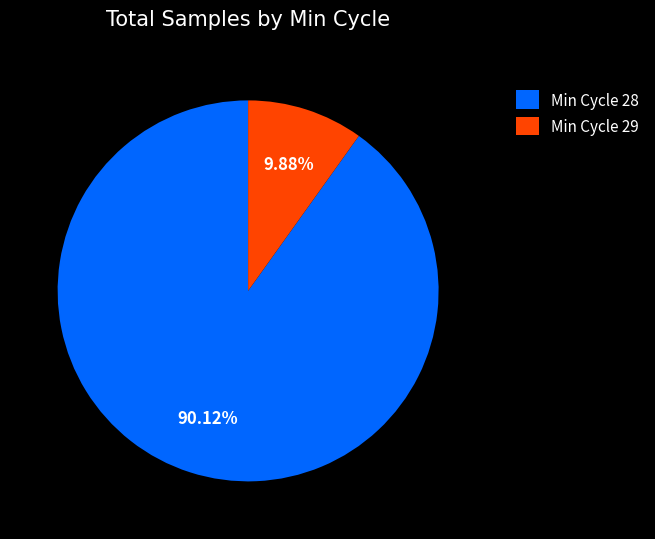

Which has a higher value, Min Cycle 29 or Min Cycle 28?

Min Cycle 28